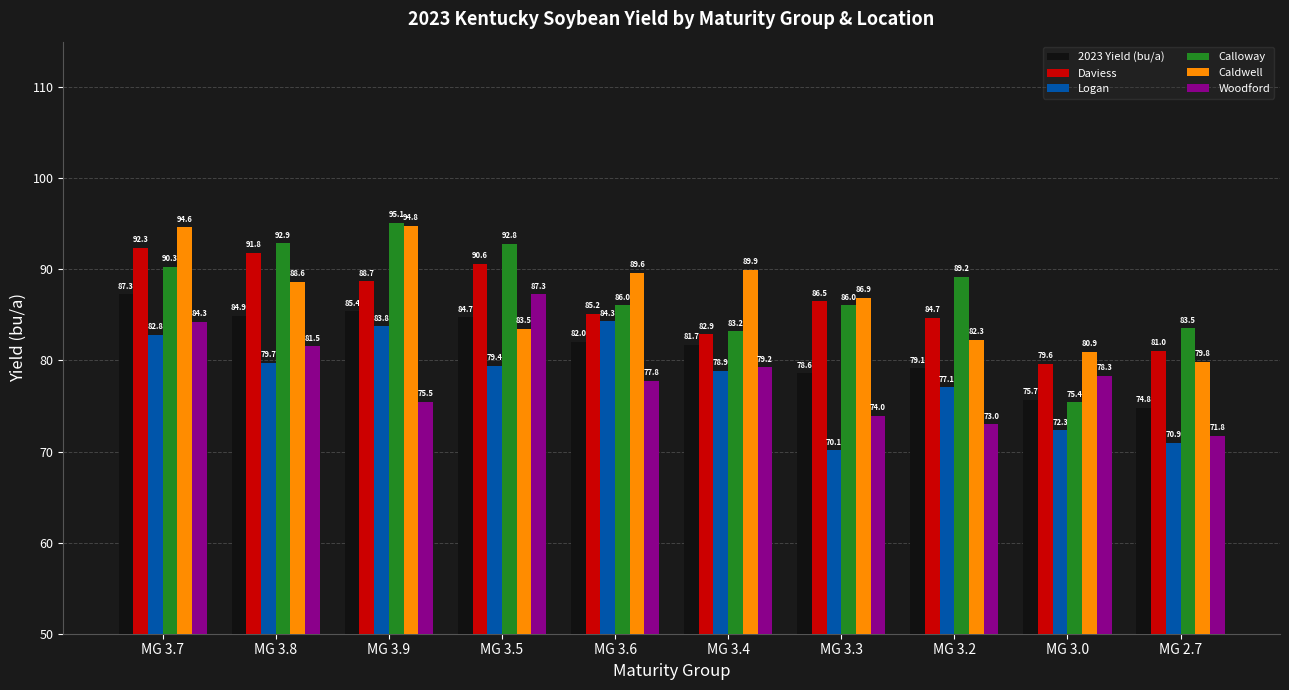

At which category is the sum across all series the highest?

MG 3.7